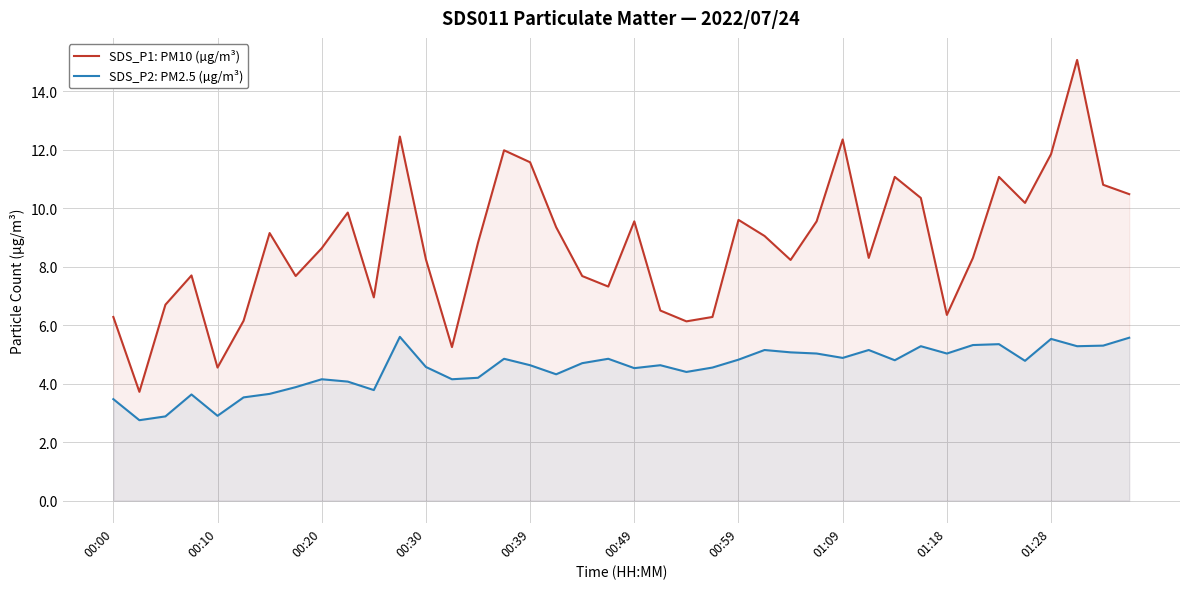

What is the smallest value displayed?

2.8